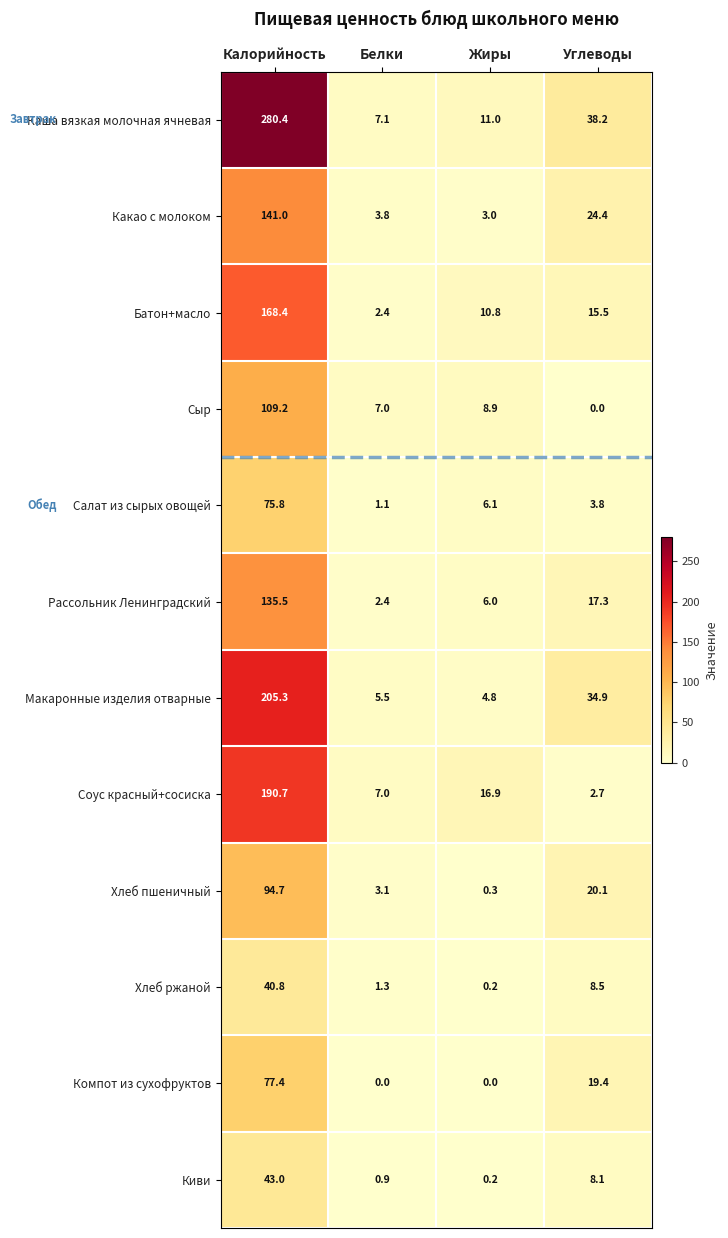

What is the greatest value displayed?

280.4